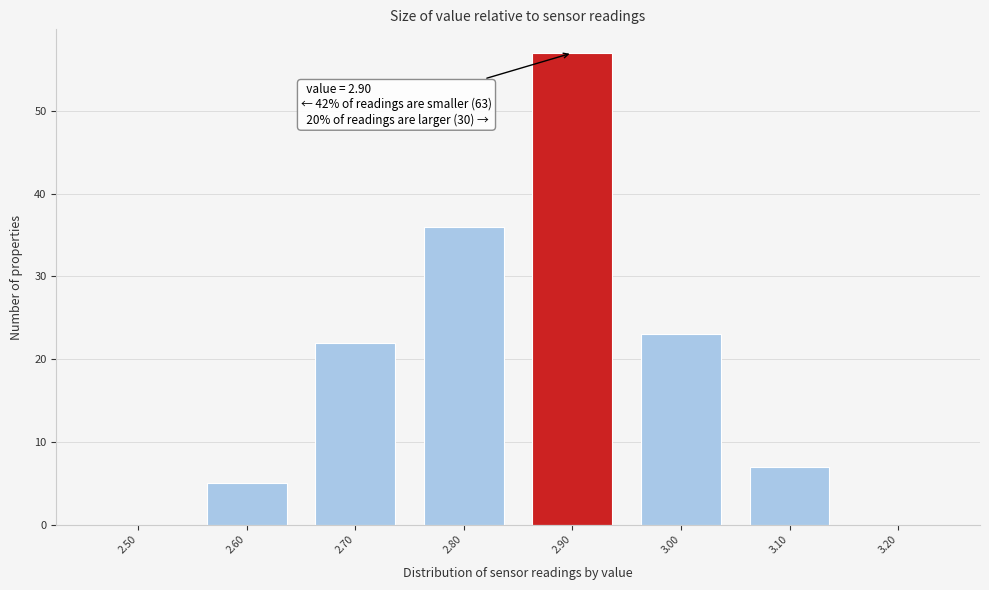

Which range on the x-axis has the tallest bar?

2.85 to 2.95